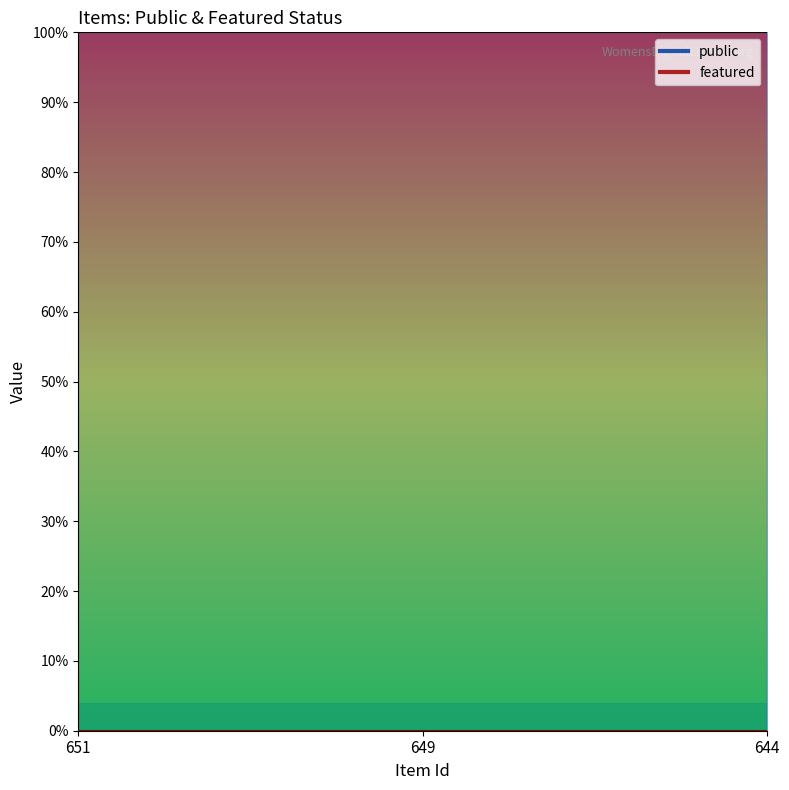

The public series shows 1 at 649. True or false?

True